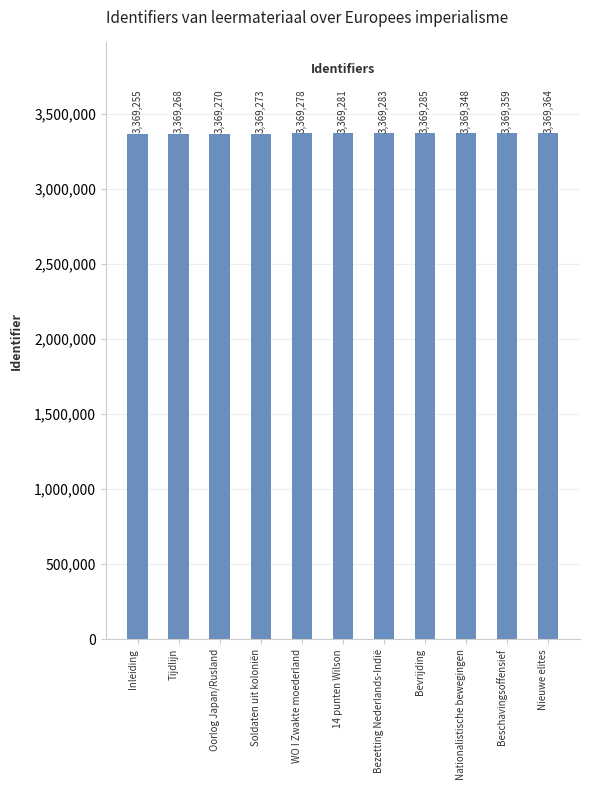

Reading left to right, list all the values displayed in this chart.

3369255	3369268	3369270	3369273	3369278	3369281	3369283	3369285	3369348	3369359	3369364